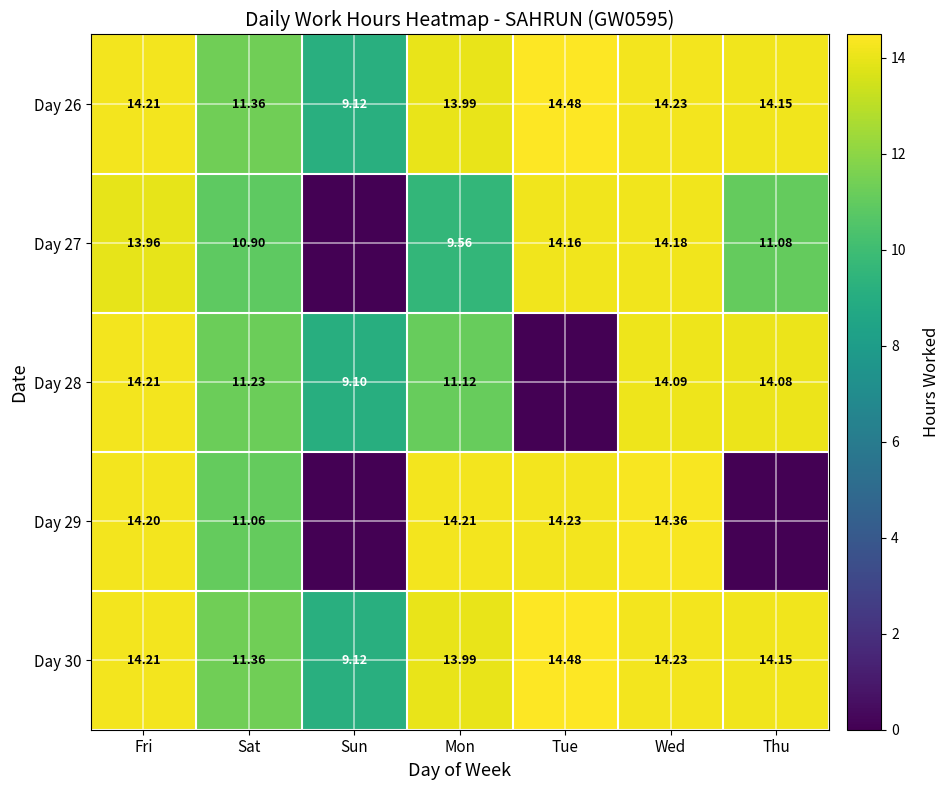

Where is Day 26 nearest to the value 11?

Sat